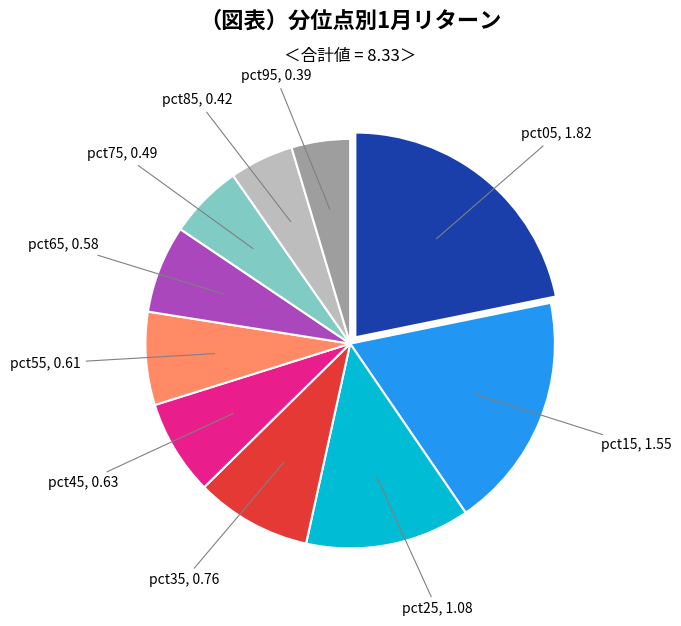

Is there a majority slice in this chart?

No